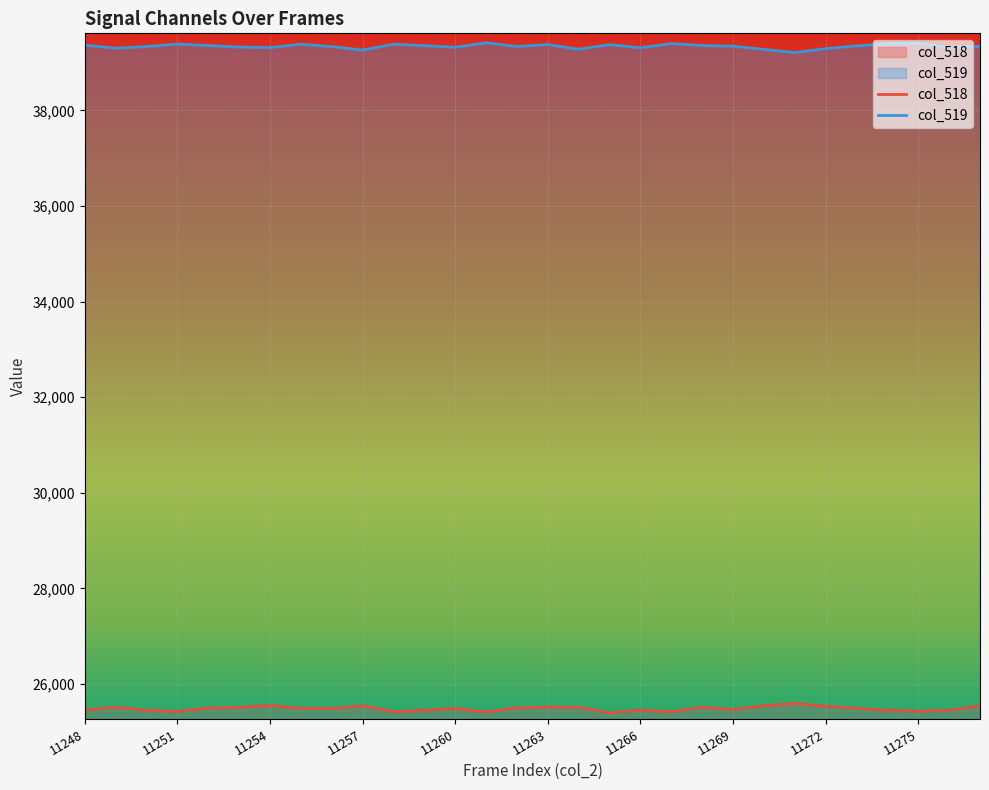

What is the difference between the highest and lowest values at 11269?

13877